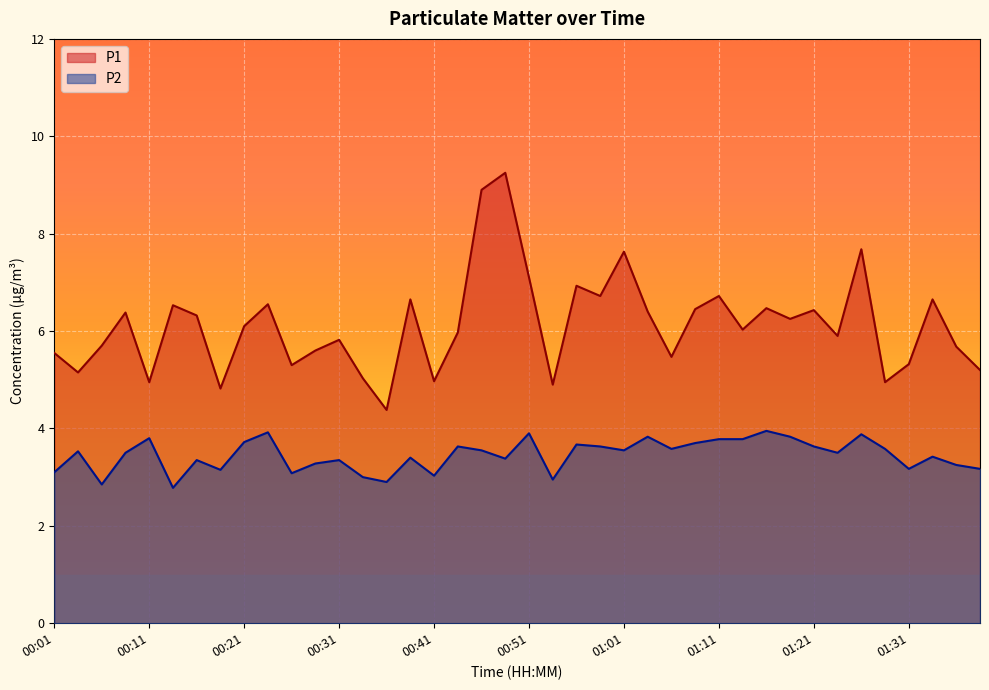

What is the minimum value for P2?

2.8